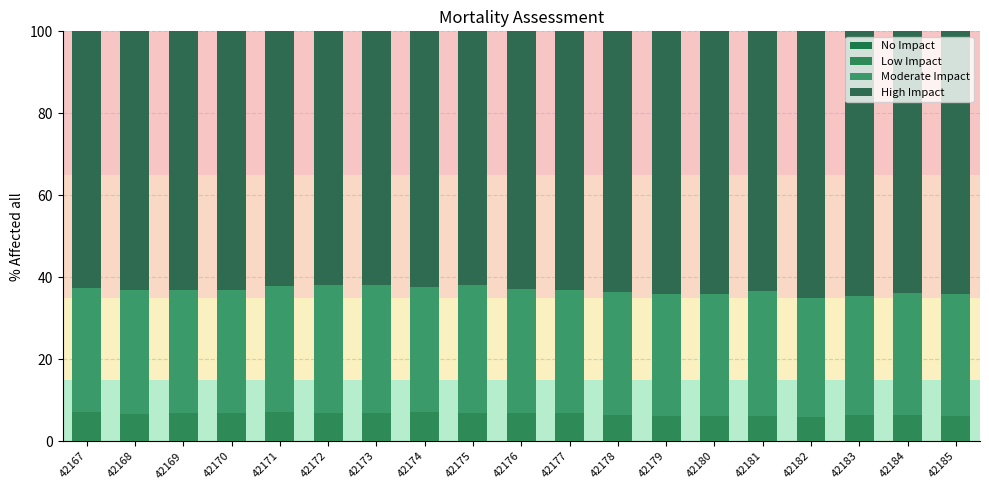

How many data points does each series have?

19